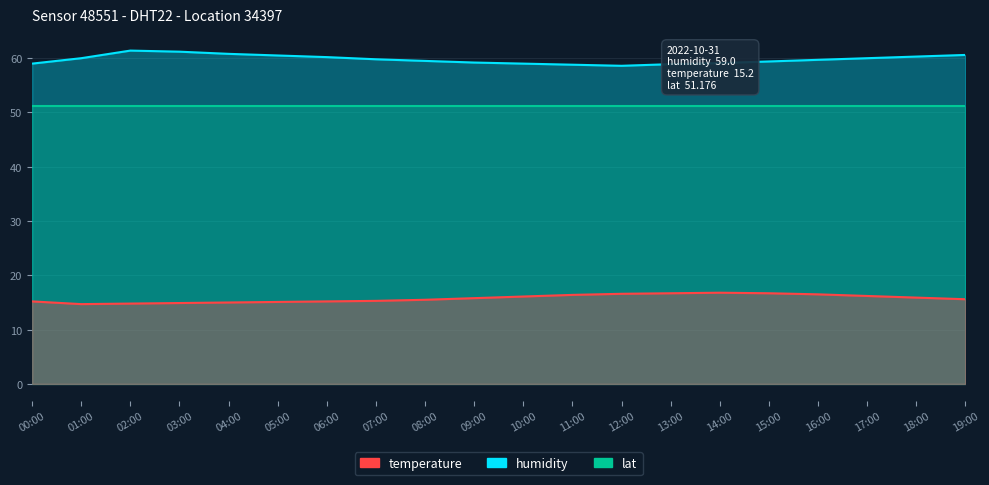

Where is the first local minimum for humidity?

12:00